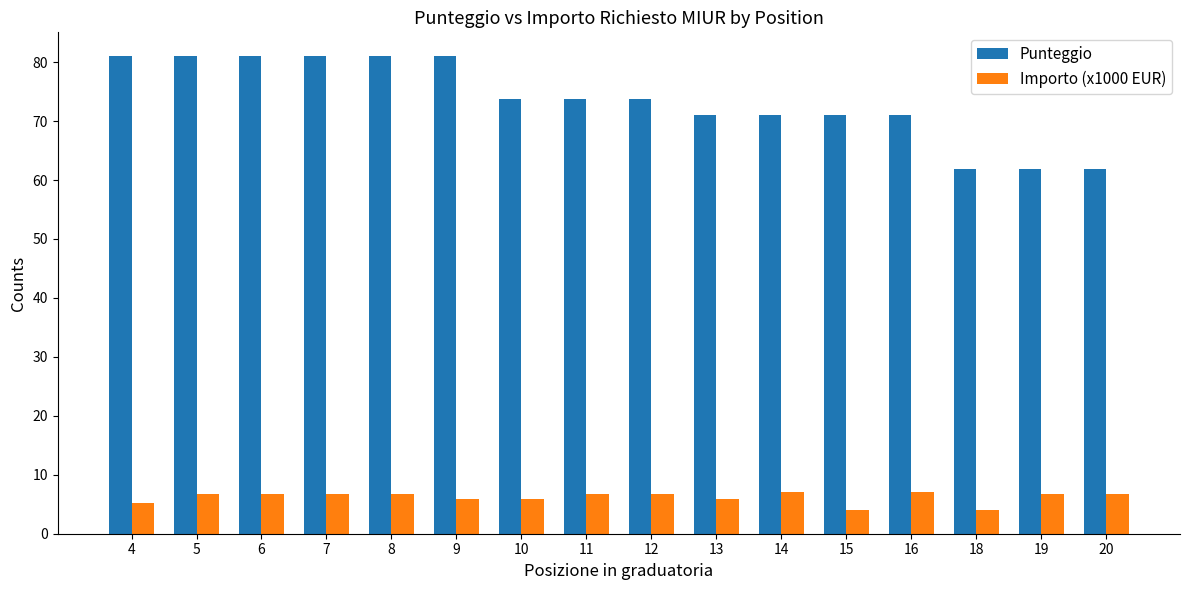

What is the total value across all series at 19?

68.5